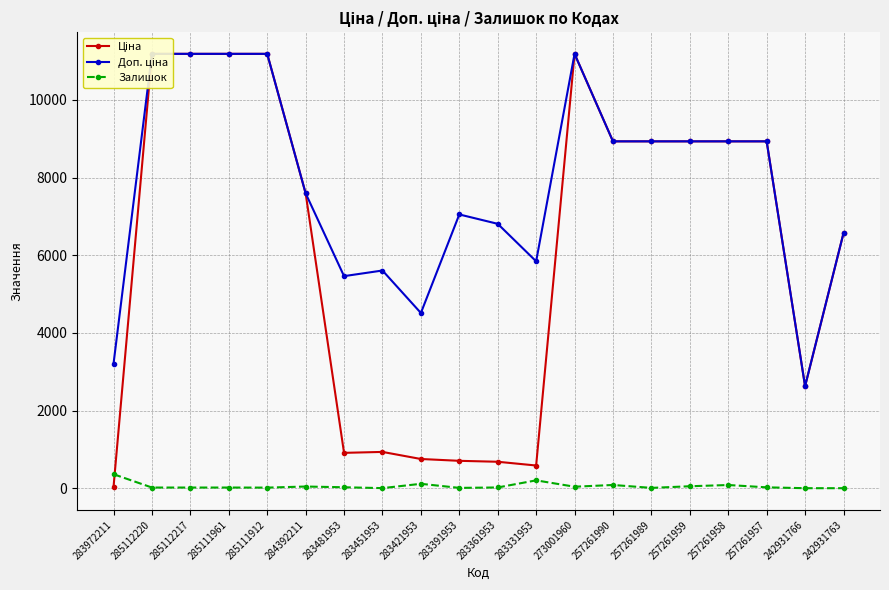

Rank the series by their average value, from lowest to highest.

Залишок, Ціна, Доп. ціна